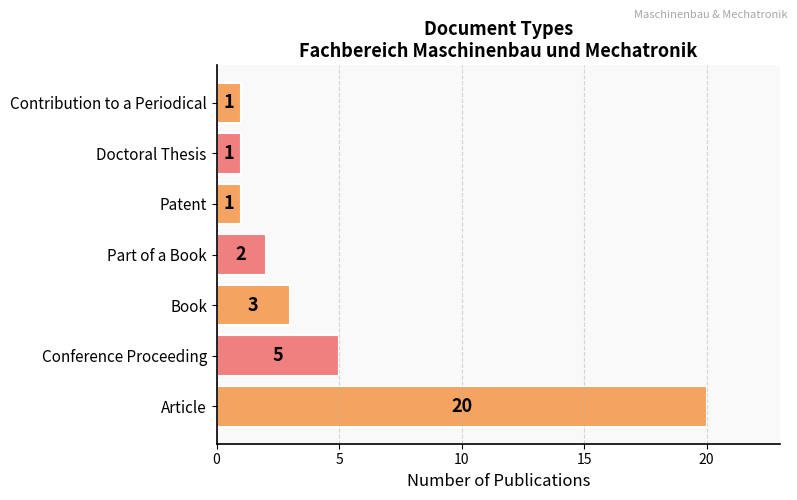

The value at Part of a Book is 1. True or false?

False